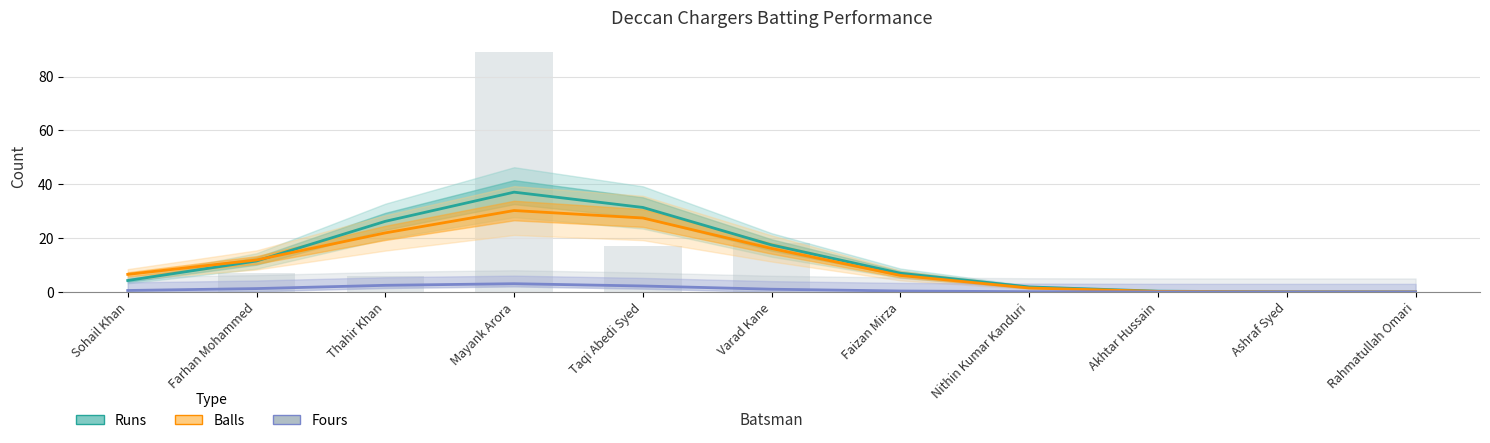

How many bars are there in each group?

3